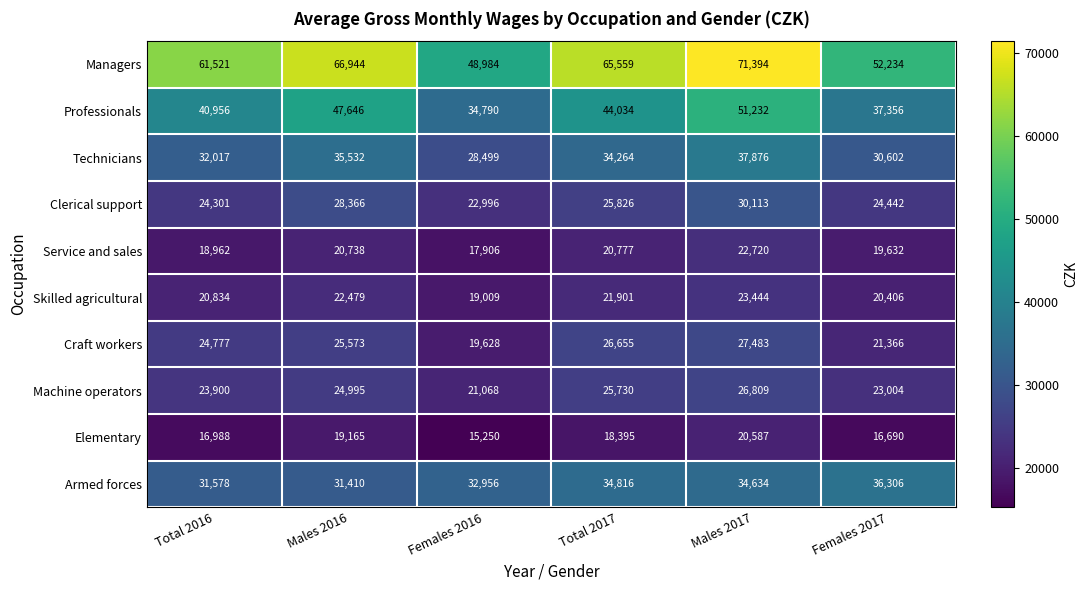

Which category has the lowest value across all series?

Females 2016